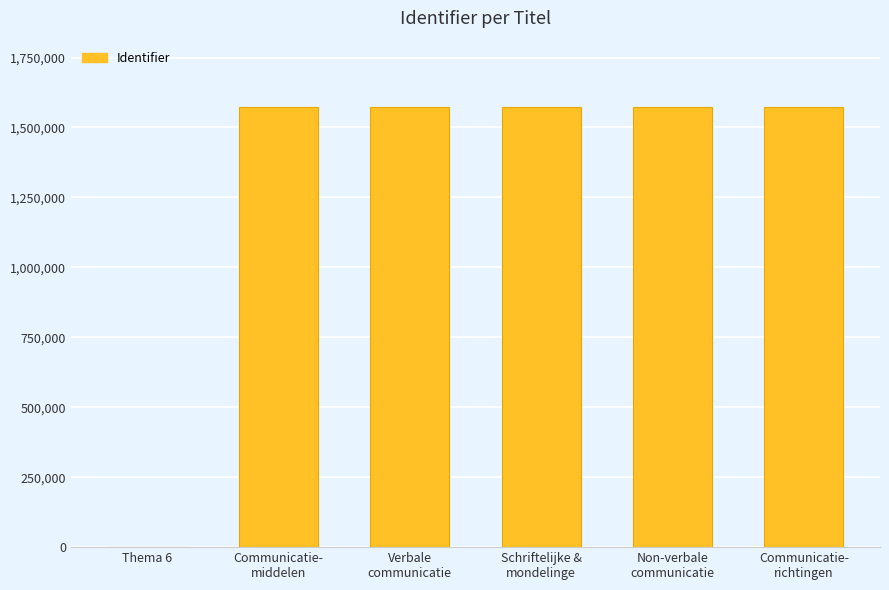

Which has a higher value, Thema 6 or Schriftelijke &
mondelinge?

Schriftelijke &
mondelinge